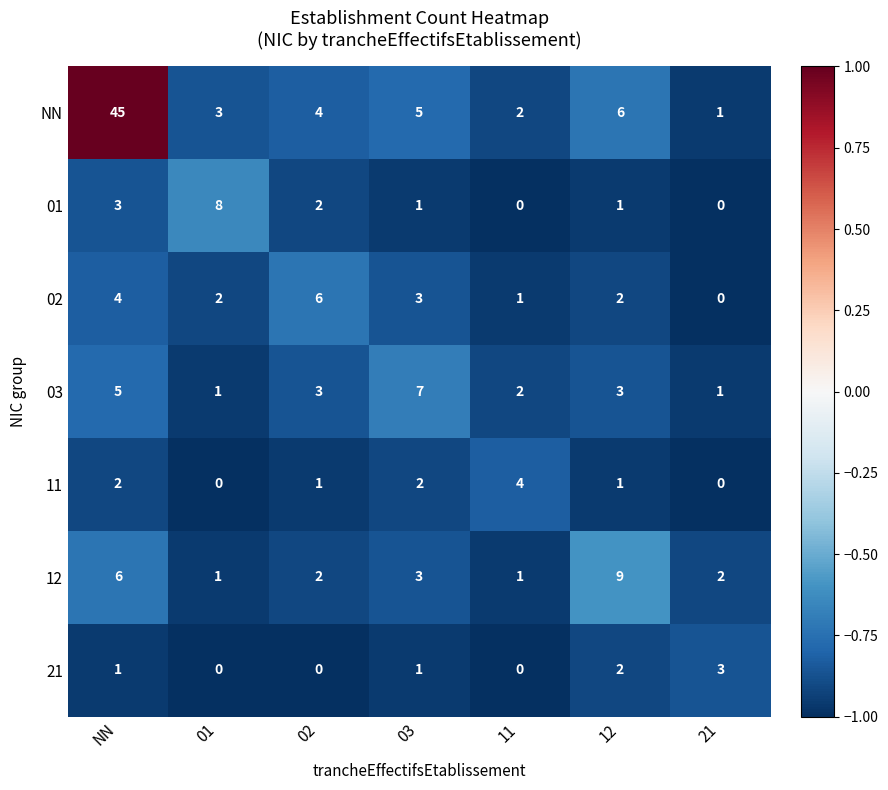

Is it true that 03 equals 1 at 01?

True